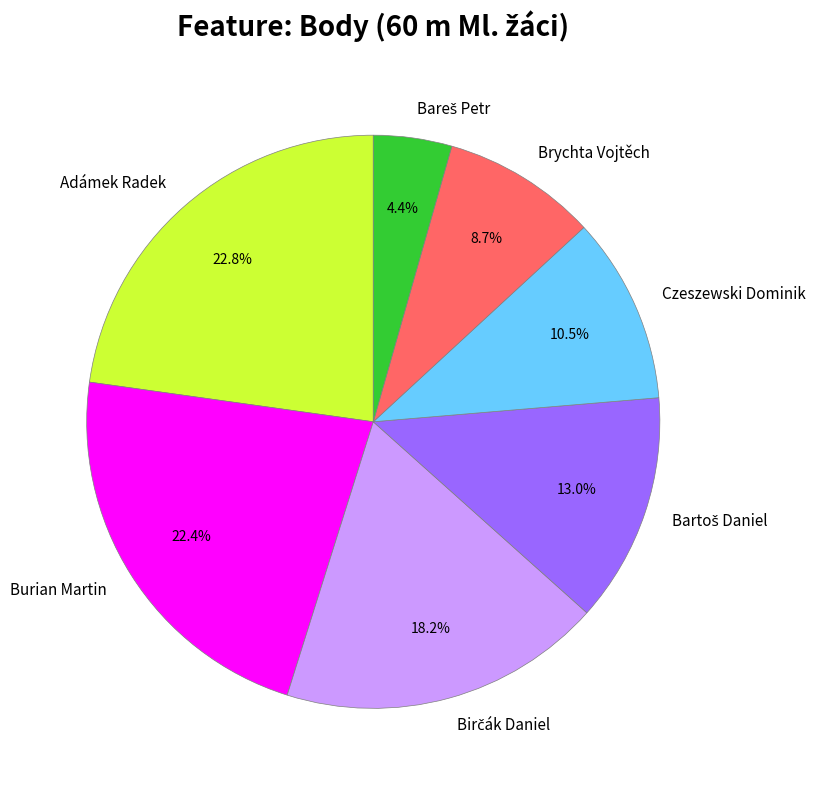

What portion of the pie excludes Burian Martin?

77.6%